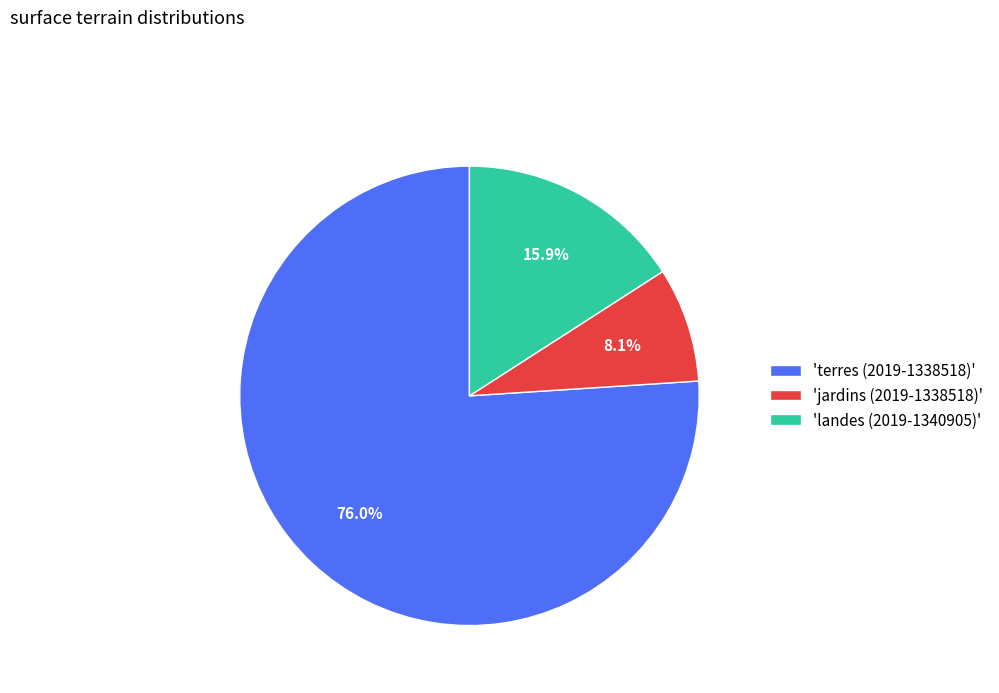

Between 'landes (2019-1340905)' and 'terres (2019-1338518)', which is larger?

'terres (2019-1338518)'